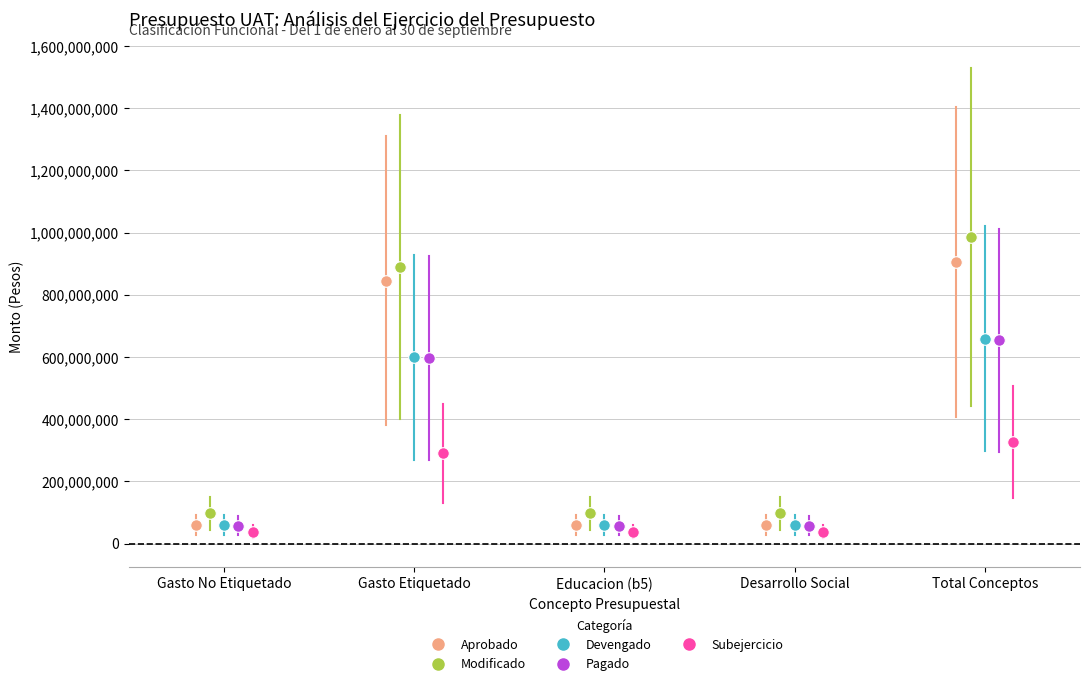

What are all the series names shown in the legend?

Aprobado, Modificado, Devengado, Pagado, Subejercicio